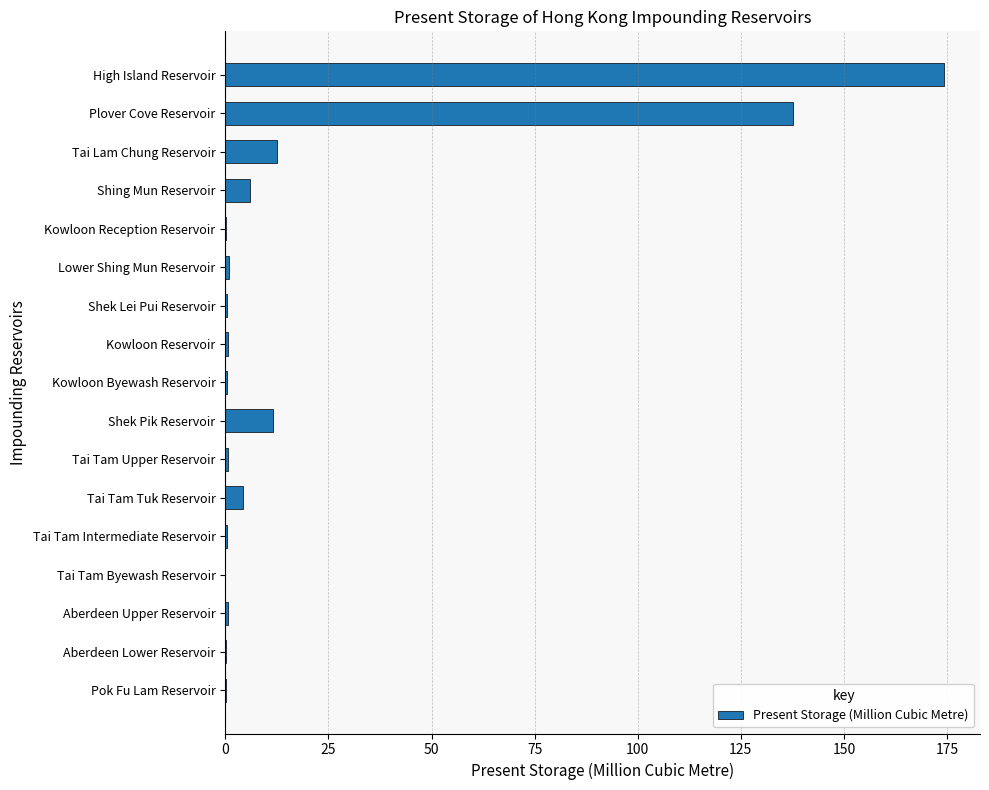

The chart shows a value of 209.3 at Plover Cove Reservoir. True or false?

False